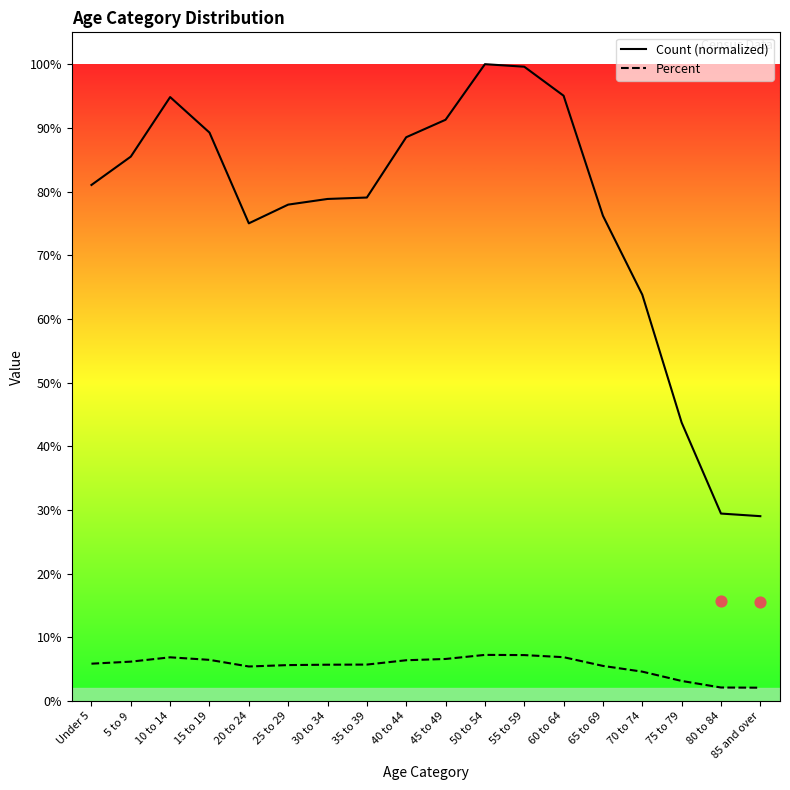

Which series contains the highest Y value?

Count (normalized)